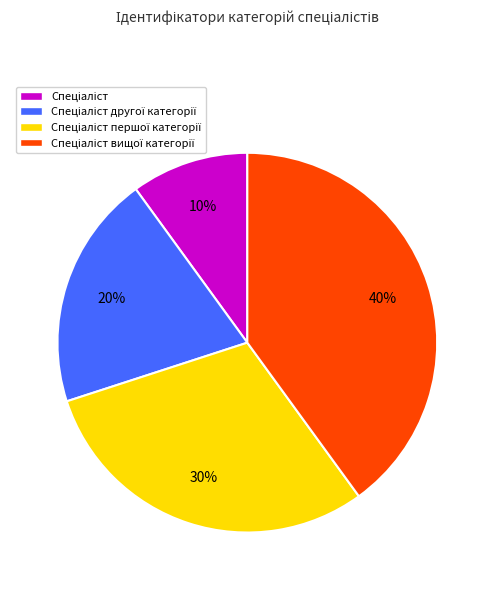

Is there any slice that represents more than half of the pie?

No